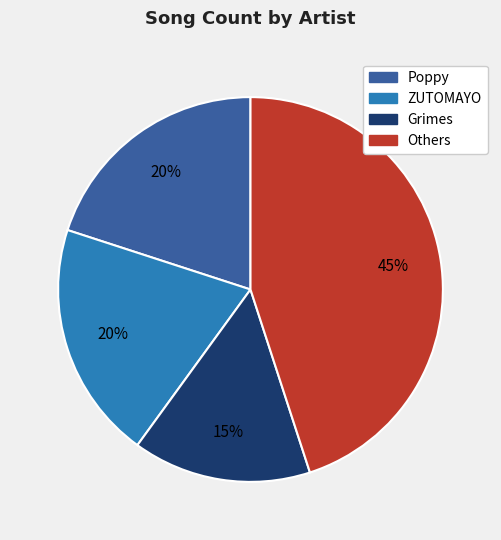

To the nearest percent, what is the difference between the largest and smallest slice percentages?

30%